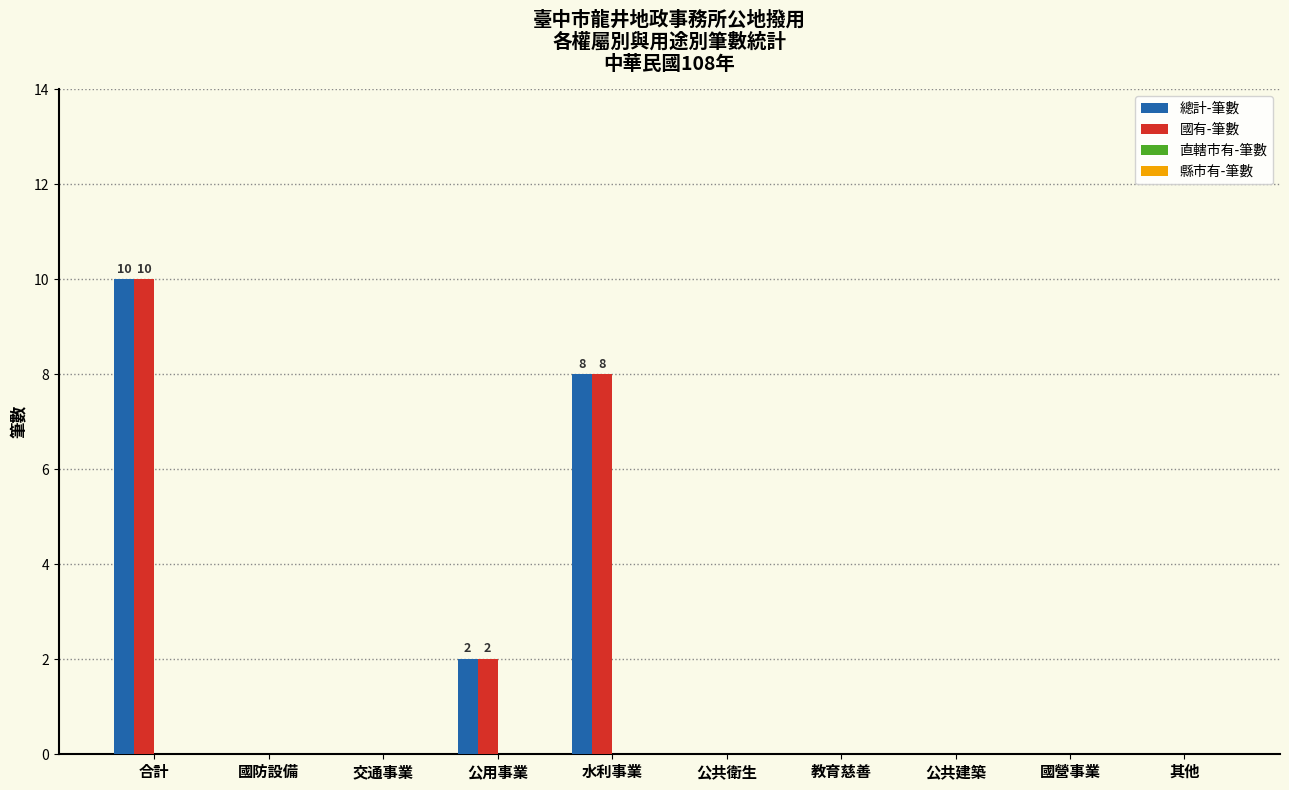

How many groups of bars are there?

10